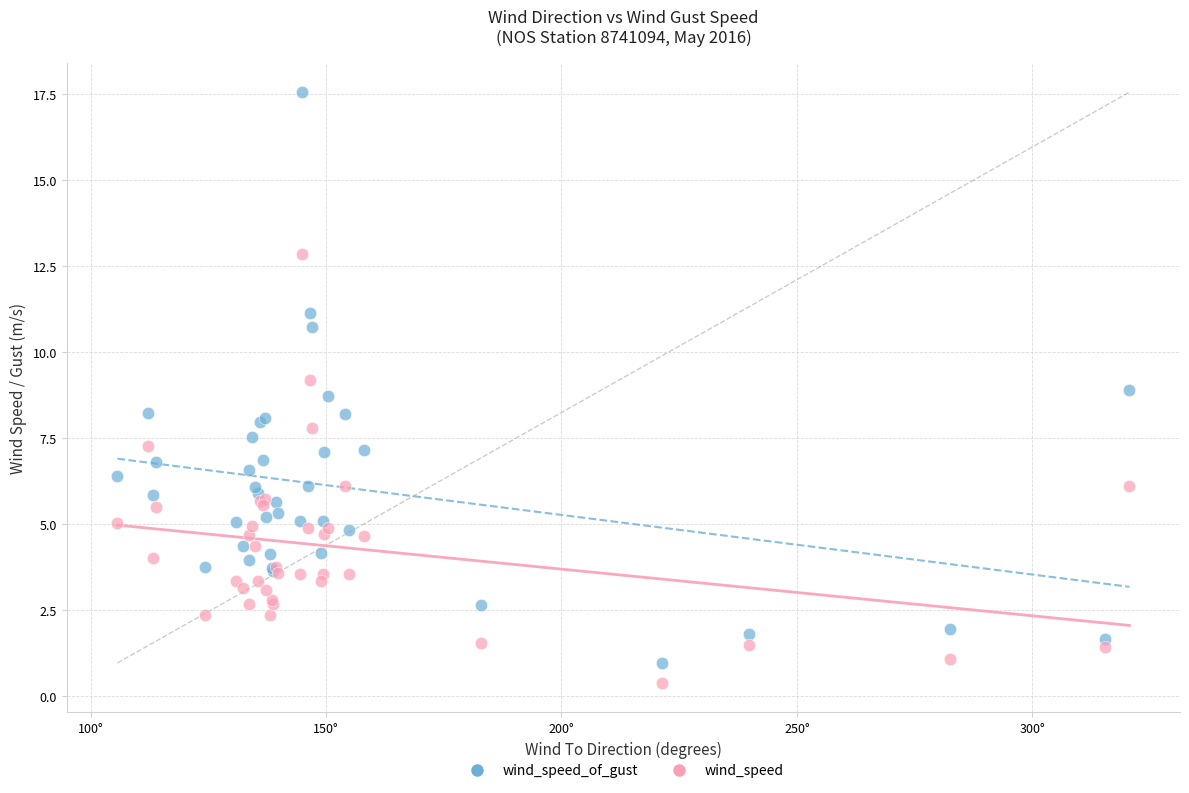

Which series has the widest spread of Y values?

wind_speed_of_gust